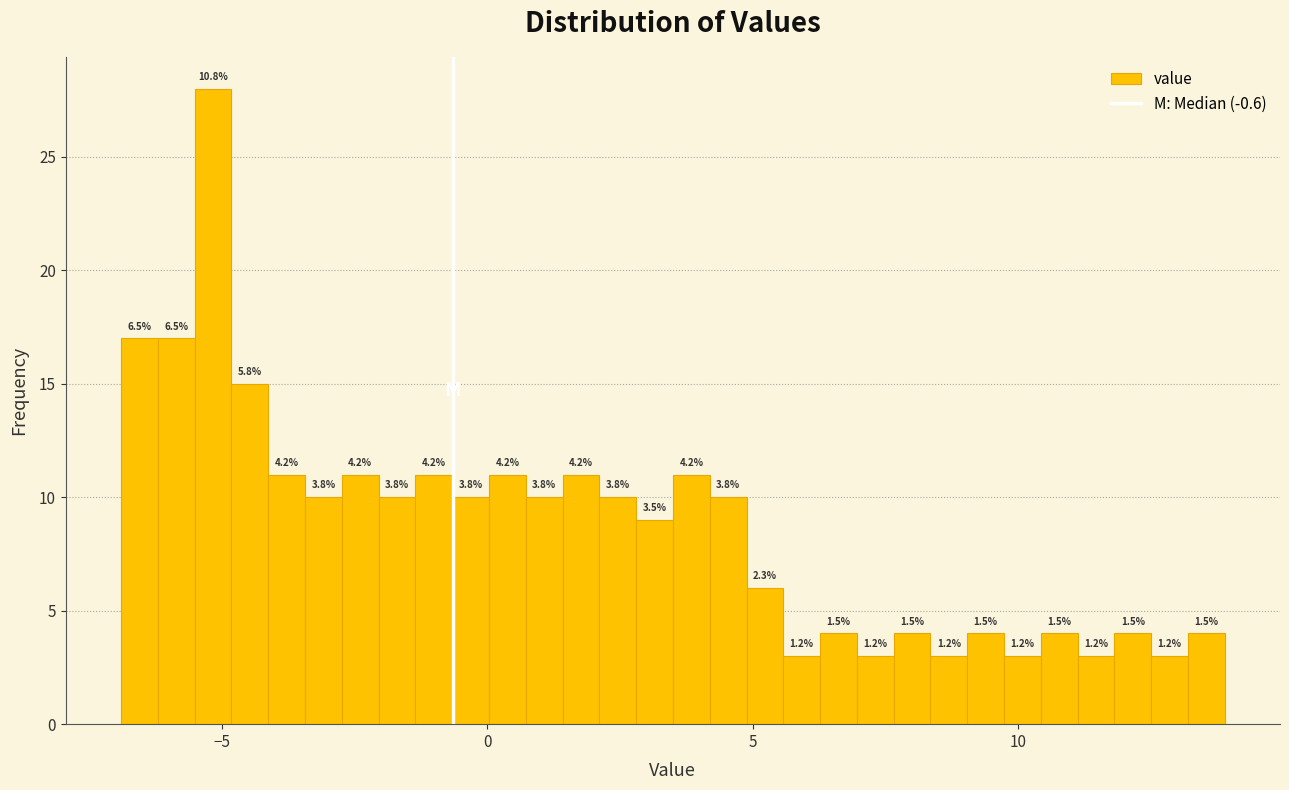

Read against the x-axis, roughly where is the centre of the tallest bar?

-5.0